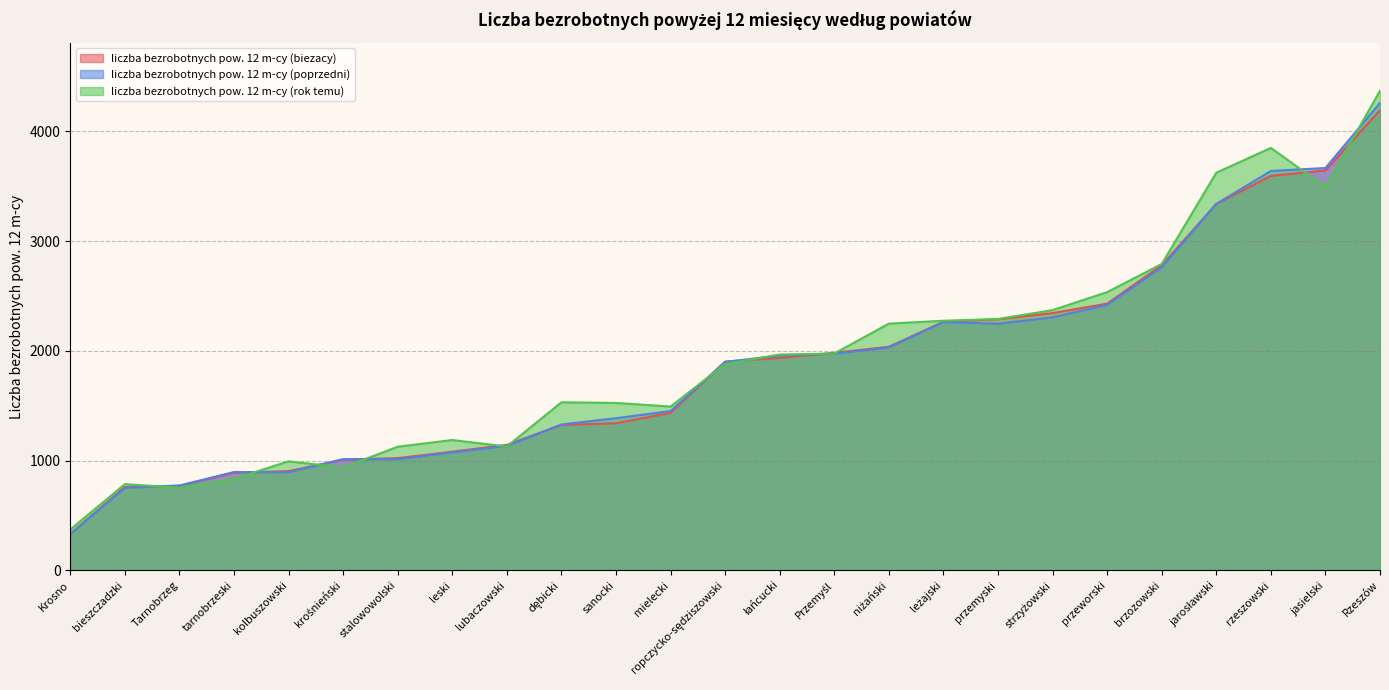

At which category is the sum across all series the highest?

Rzeszów